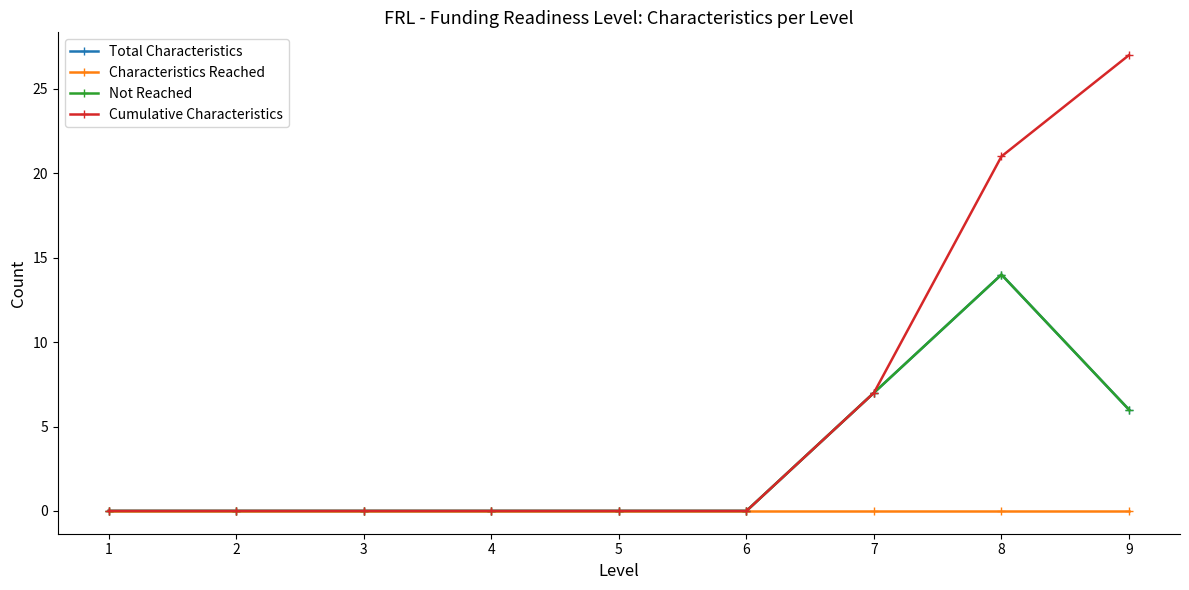

True or false: Total Characteristics has a value of 0 at 4.

True